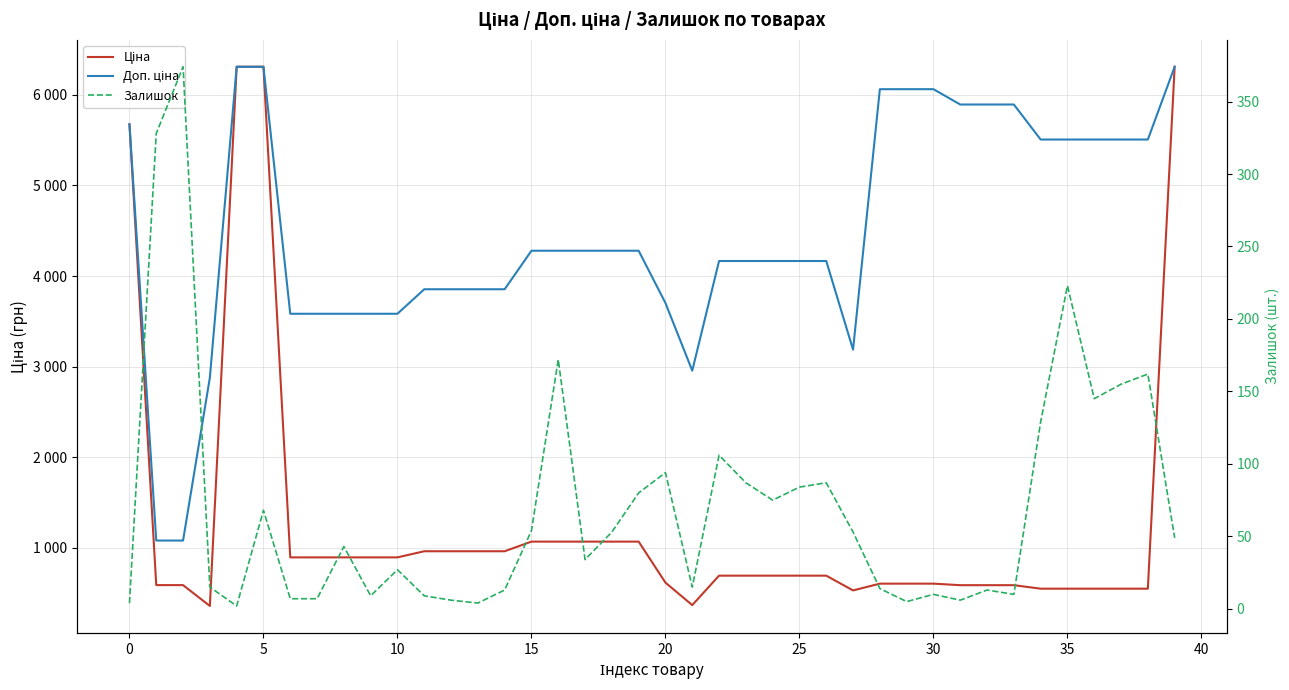

Rank the series at 11 from lowest to highest value.

Залишок, Ціна, Доп. ціна